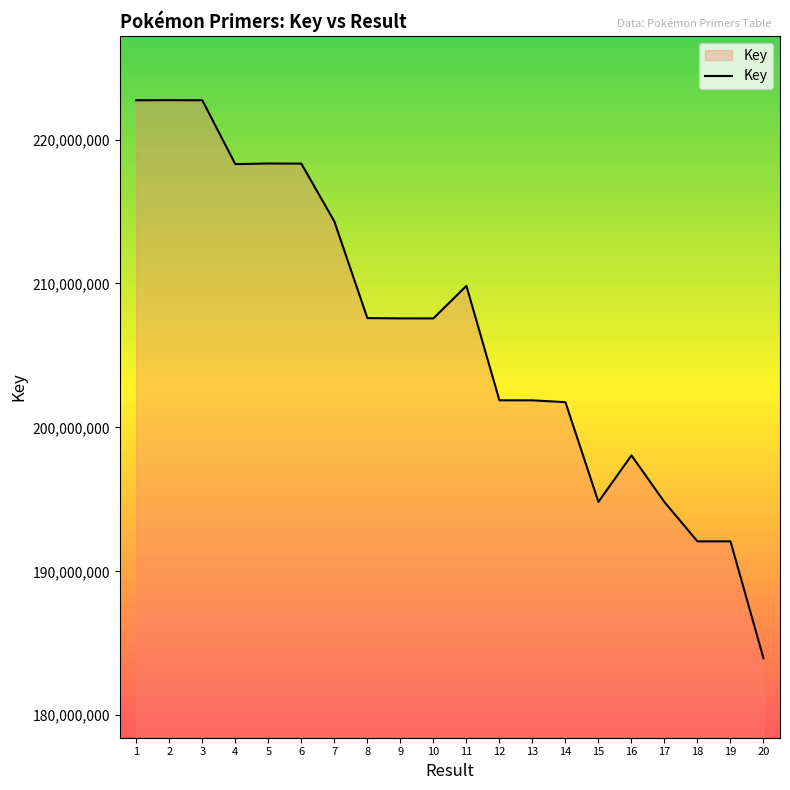

What is the smallest value displayed?

183960862